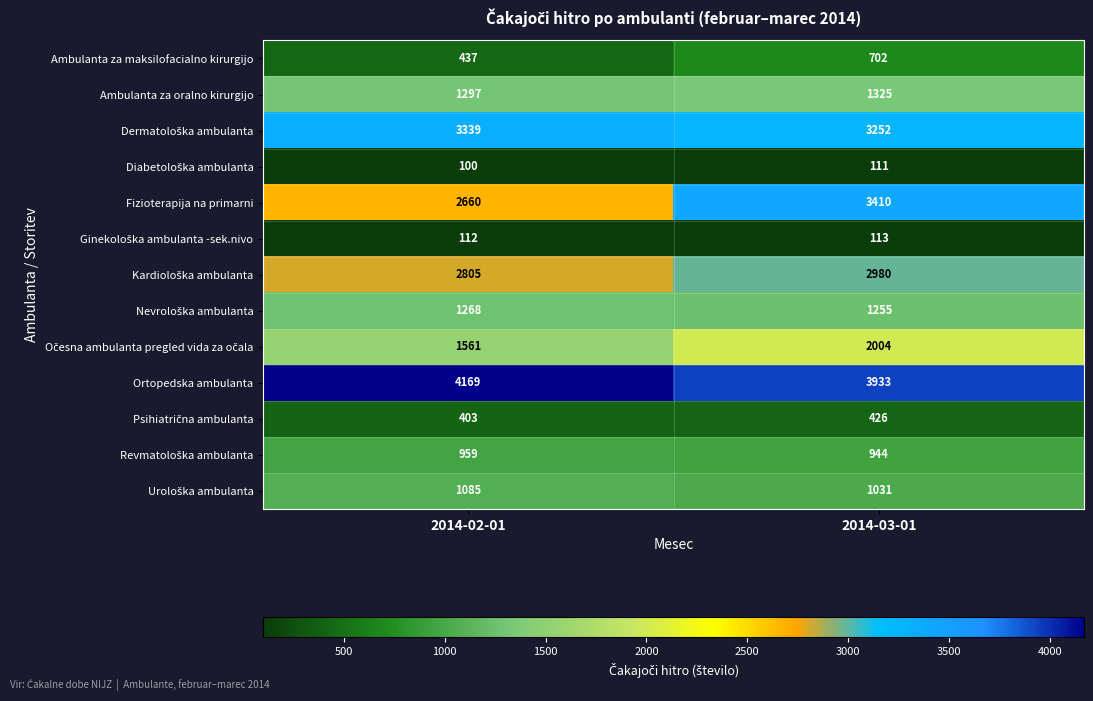

Count the number of categories in the chart.

2